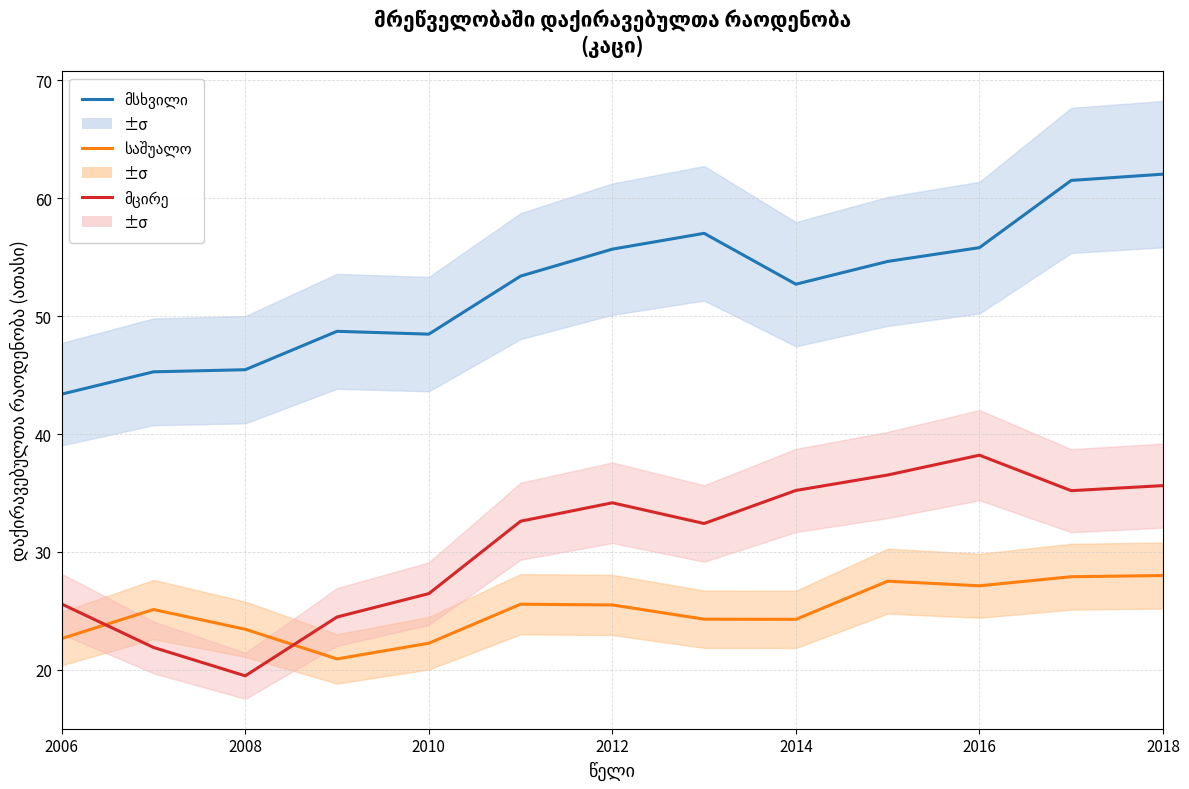

What is the sum of all მსხვილი values?

684.1